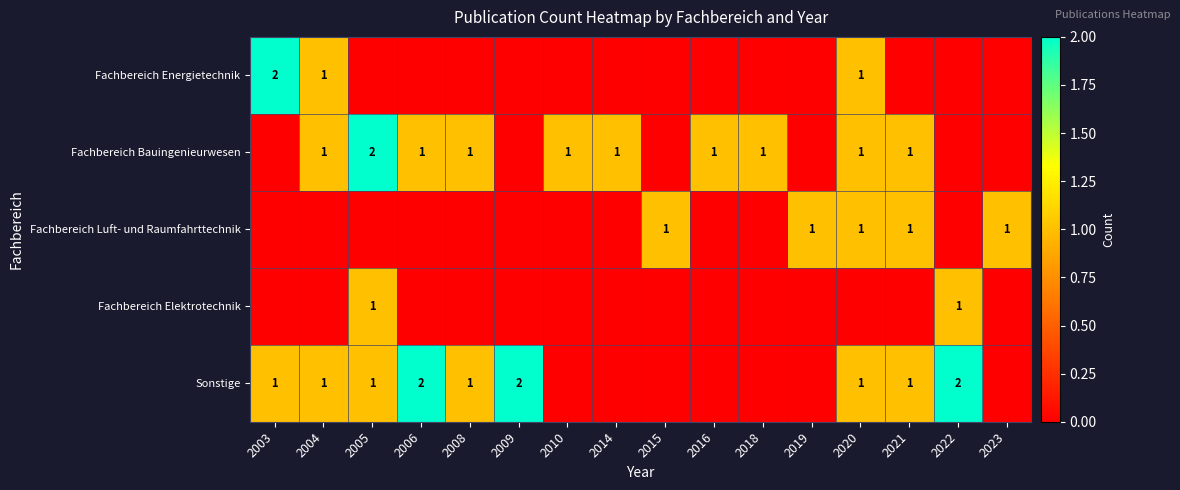

The Sonstige series shows 1 at 2003. True or false?

True